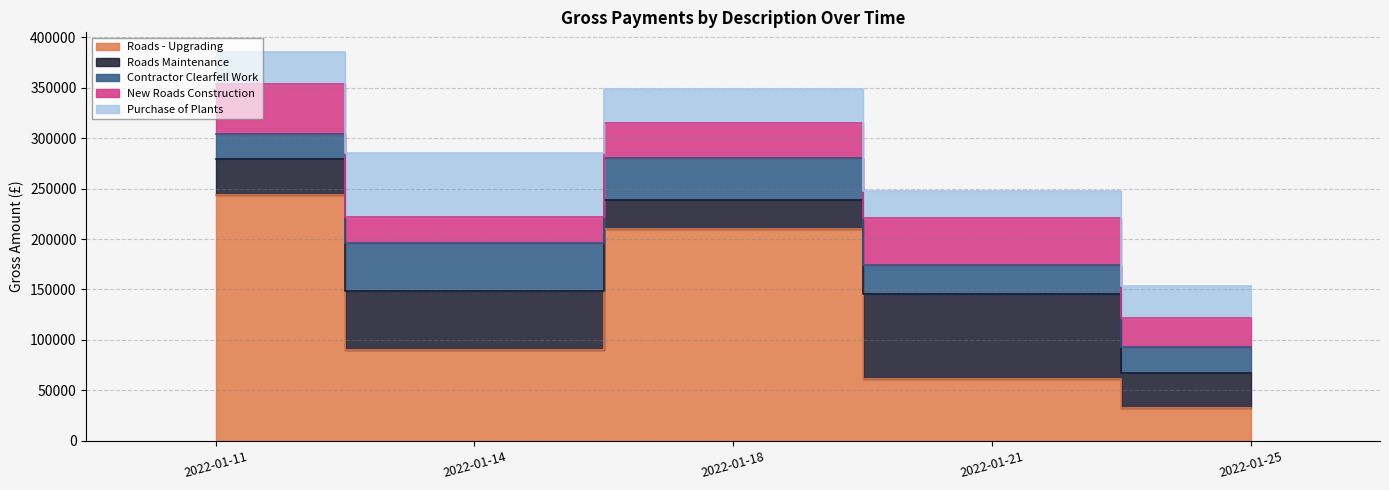

Does the chart display data point markers on the line(s)?

No